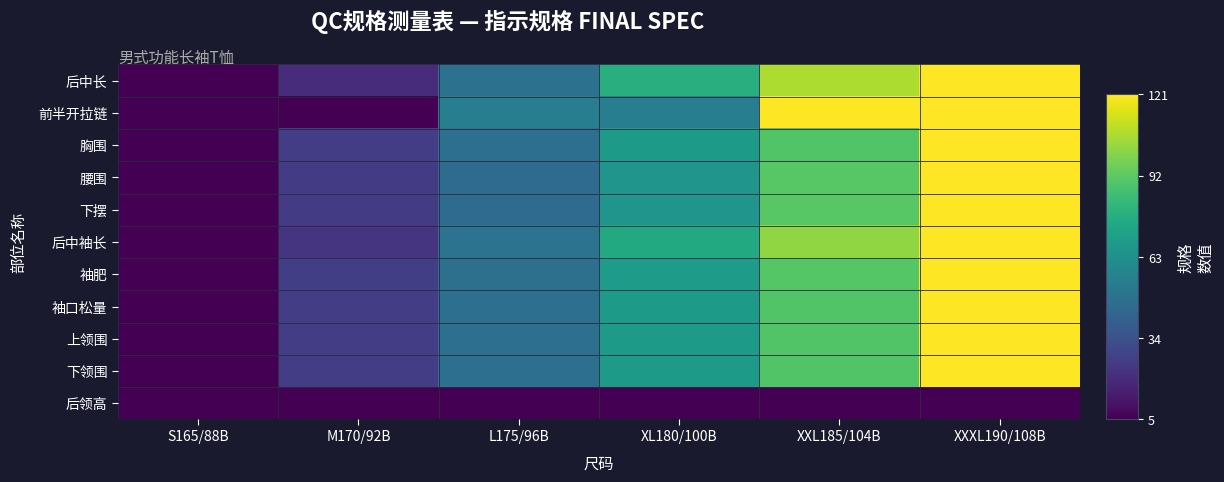

At M170/92B, list the series in order from largest to smallest.

袖肥, 袖口松量, 胸围, 上领围, 下领围, 腰围, 下摆, 后中袖长, 后中长, 前半开拉链, 后领高